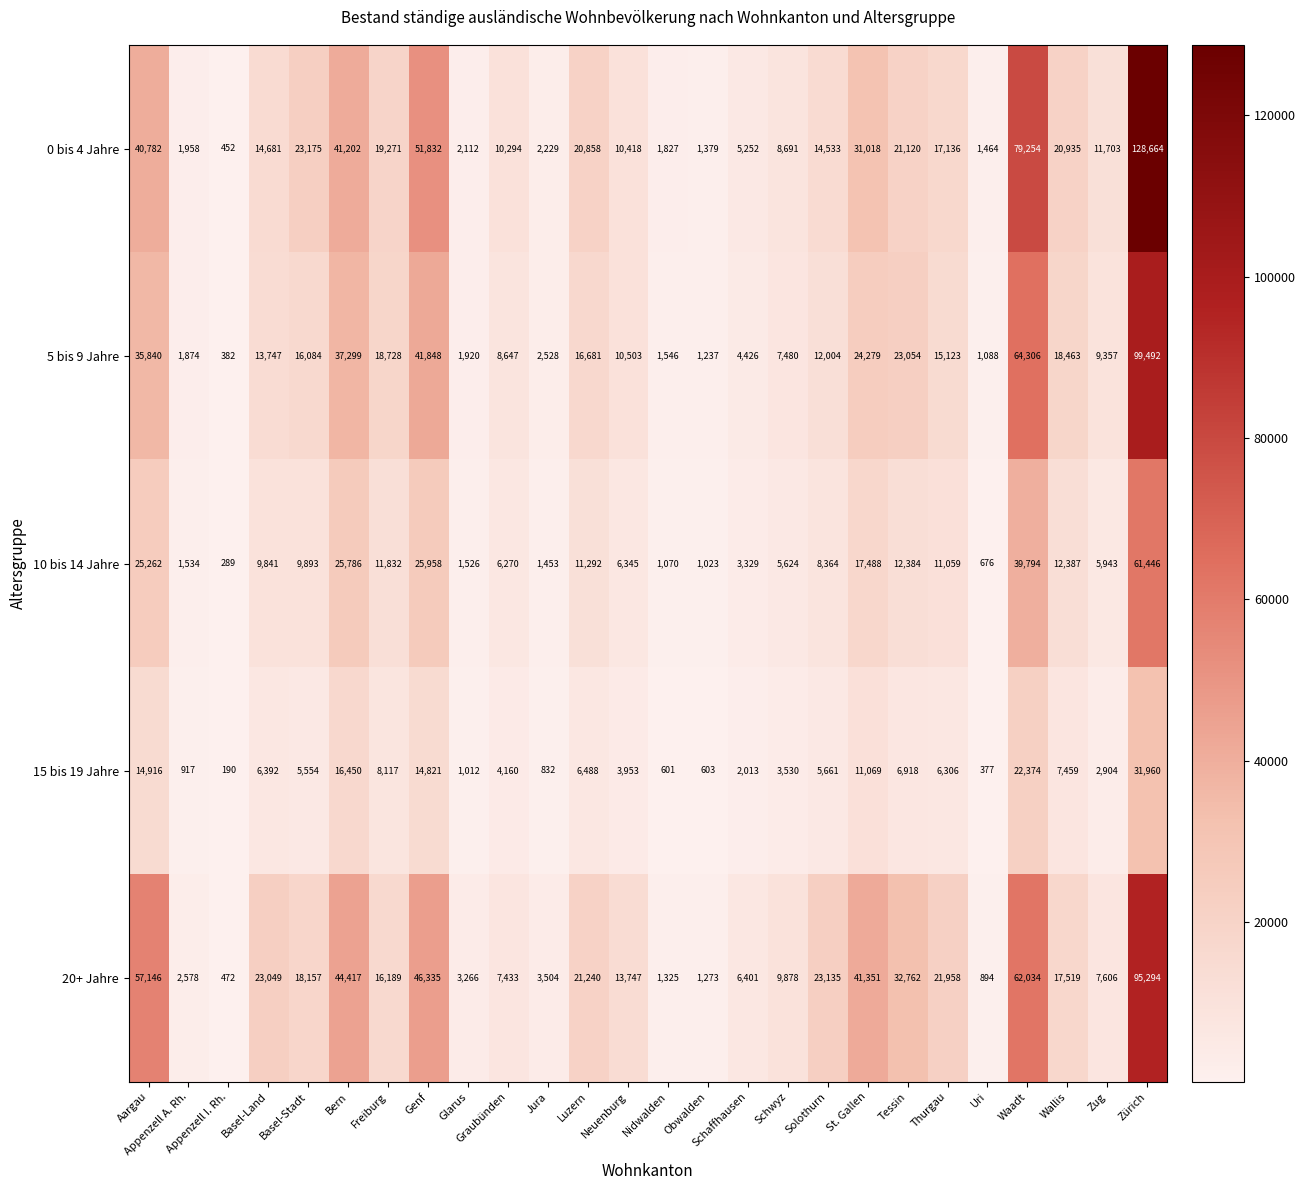

Which series has the largest total across all categories?

0 bis 4 Jahre